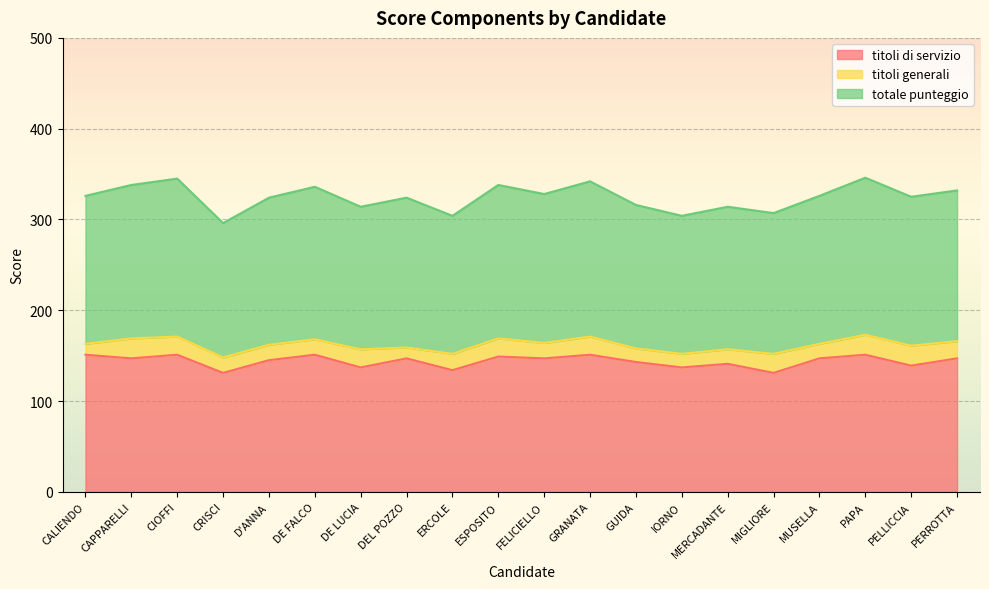

At which label is totale punteggio closest to 321?

D'ANNA